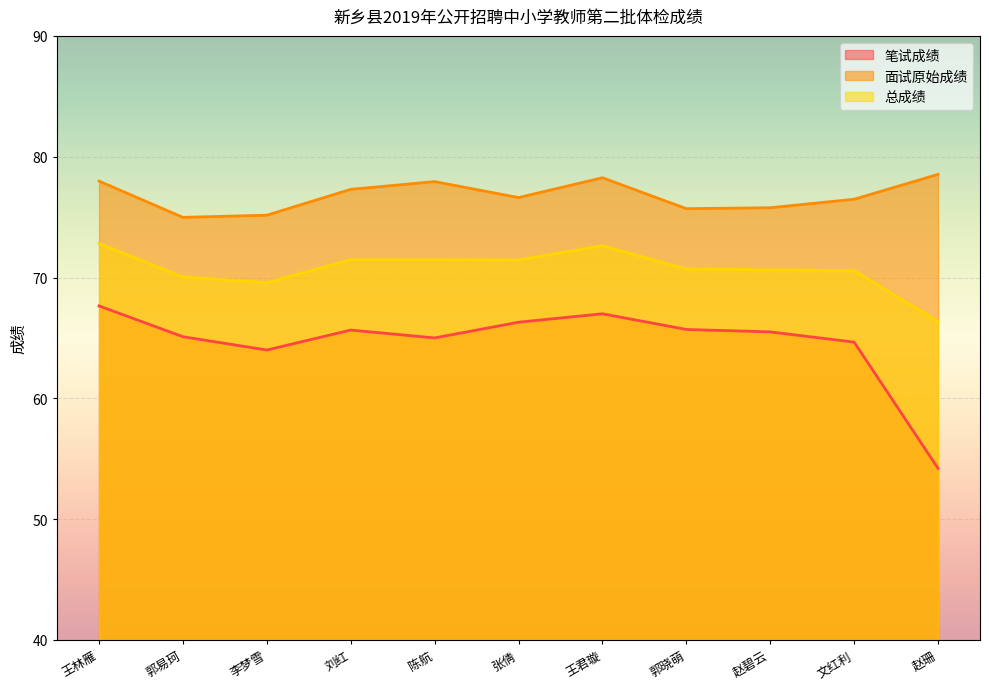

List the series in order of their peak value, highest first.

面试原始成绩, 总成绩, 笔试成绩